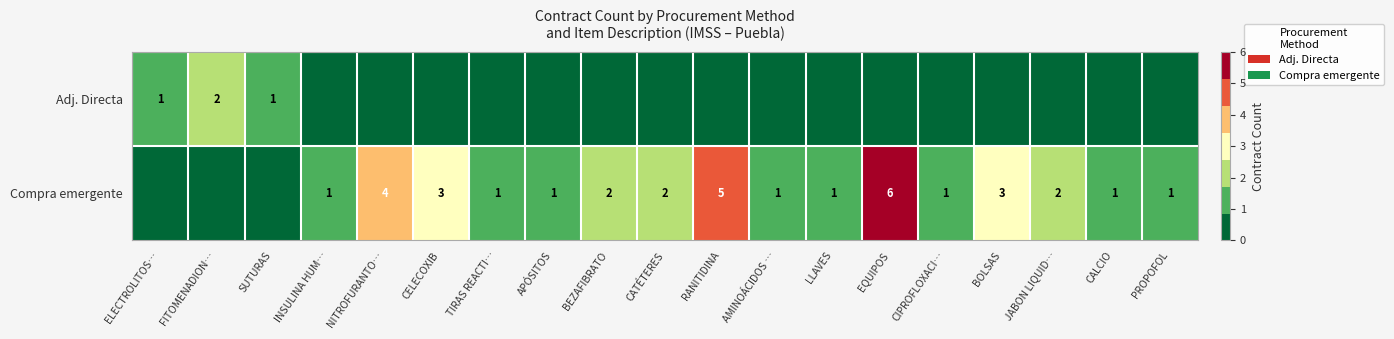

True or false: Adj. Directa has a value of 1 at FITOMENADION….

False